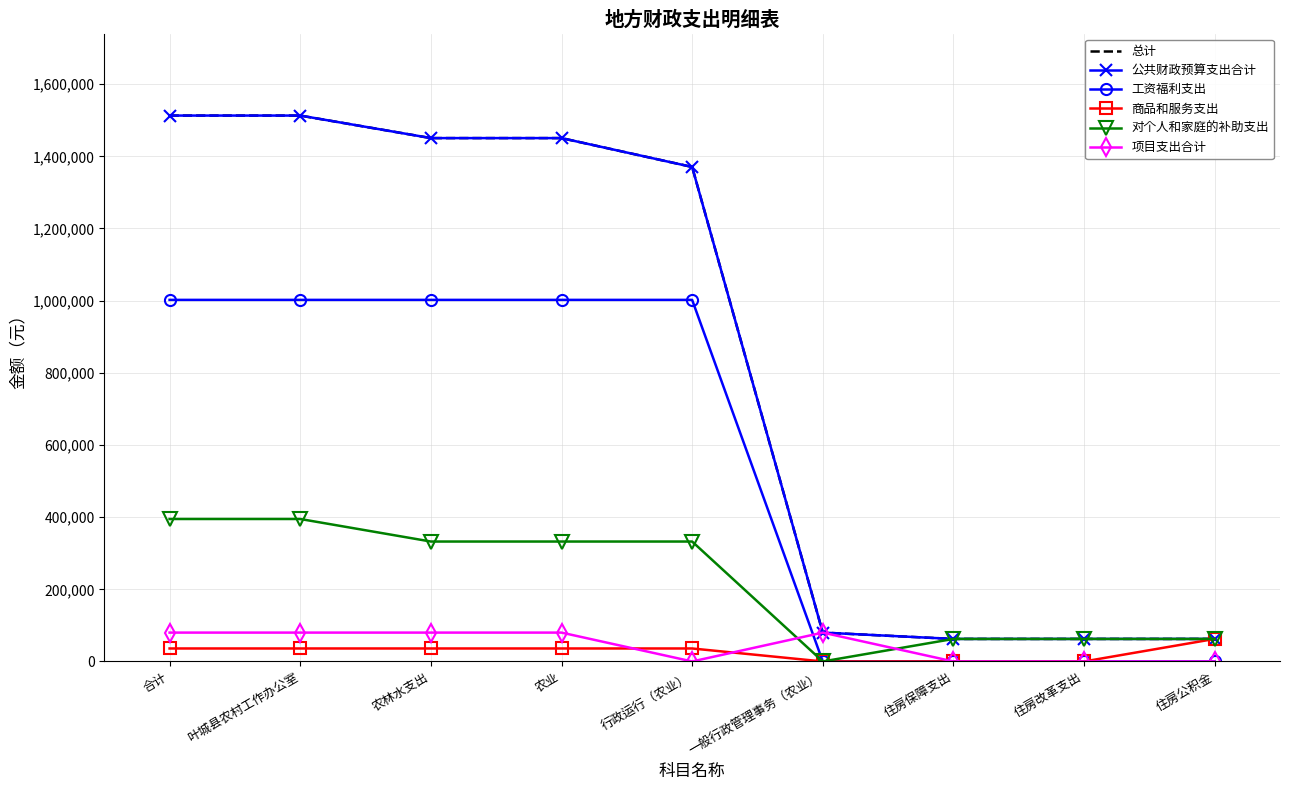

Reading right to left, what are all the values shown in this chart?

总计: 住房公积金=62457.1	住房改革支出=62457.1	住房保障支出=62457.1	一般行政管理事务（农业）=80000.0	行政运行（农业）=1370517.0	农业=1450517.0	农林水支出=1450517.0	叶城县农村工作办公室=1512974.1	合计=1512974.1
公共财政预算支出合计: 住房公积金=62457.1	住房改革支出=62457.1	住房保障支出=62457.1	一般行政管理事务（农业）=80000.0	行政运行（农业）=1370517.0	农业=1450517.0	农林水支出=1450517.0	叶城县农村工作办公室=1512974.1	合计=1512974.1
工资福利支出: 住房公积金=0.0	住房改革支出=0.0	住房保障支出=0.0	一般行政管理事务（农业）=0.0	行政运行（农业）=1002135.0	农业=1002135.0	农林水支出=1002135.0	叶城县农村工作办公室=1002135.0	合计=1002135.0
商品和服务支出: 住房公积金=62457.1	住房改革支出=0.0	住房保障支出=0.0	一般行政管理事务（农业）=0.0	行政运行（农业）=36000.0	农业=36000.0	农林水支出=36000.0	叶城县农村工作办公室=36000.0	合计=36000.0
对个人和家庭的补助支出: 住房公积金=62457.1	住房改革支出=62457.1	住房保障支出=62457.1	一般行政管理事务（农业）=0.0	行政运行（农业）=332382.0	农业=332382.0	农林水支出=332382.0	叶城县农村工作办公室=394839.1	合计=394839.1
项目支出合计: 住房公积金=0.0	住房改革支出=0.0	住房保障支出=0.0	一般行政管理事务（农业）=80000.0	行政运行（农业）=0.0	农业=80000.0	农林水支出=80000.0	叶城县农村工作办公室=80000.0	合计=80000.0